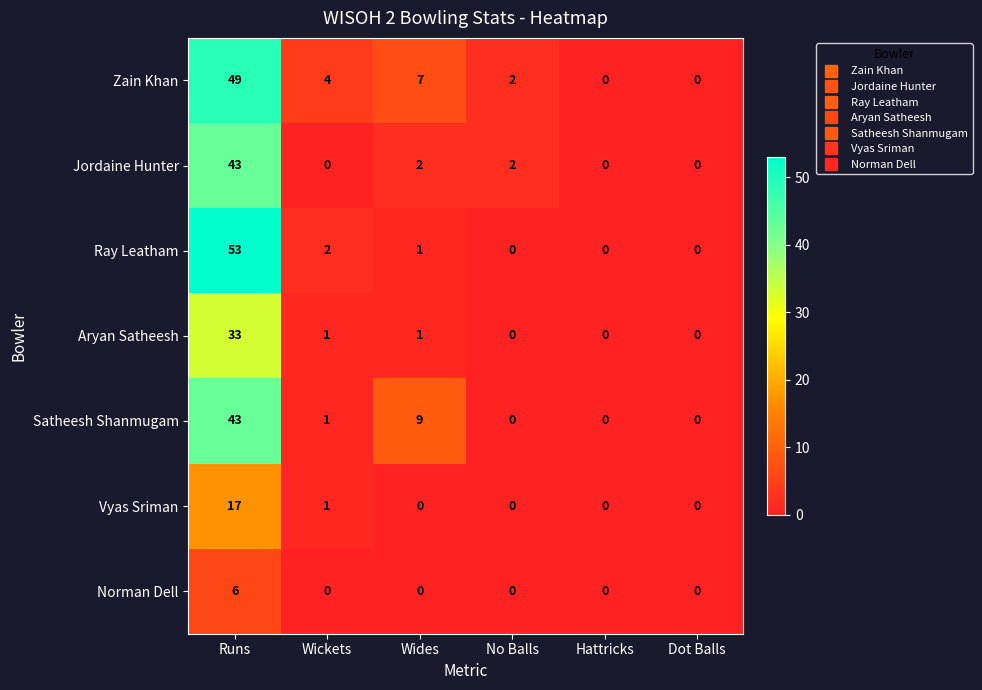

Which series has the largest range (max minus min)?

Ray Leatham